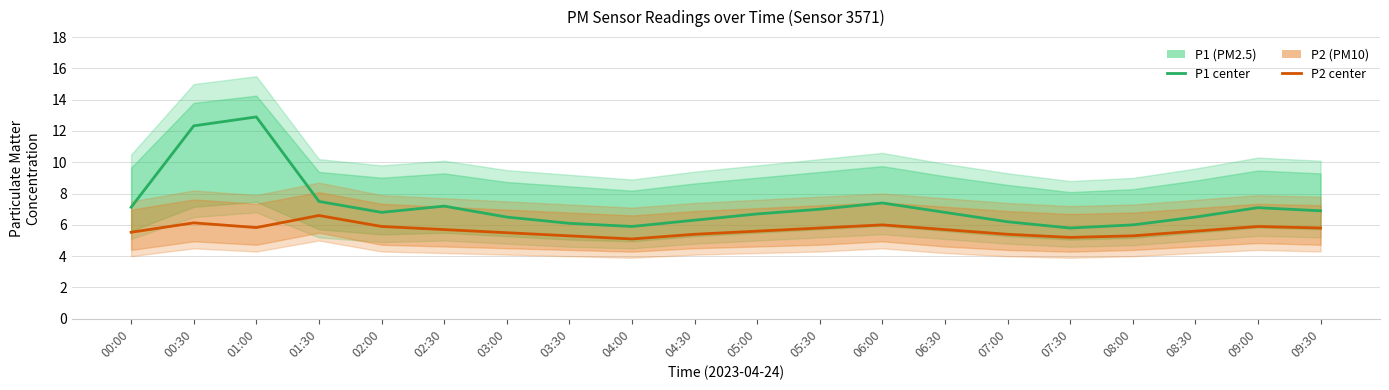

At which label does P2 reach its peak?

01:30